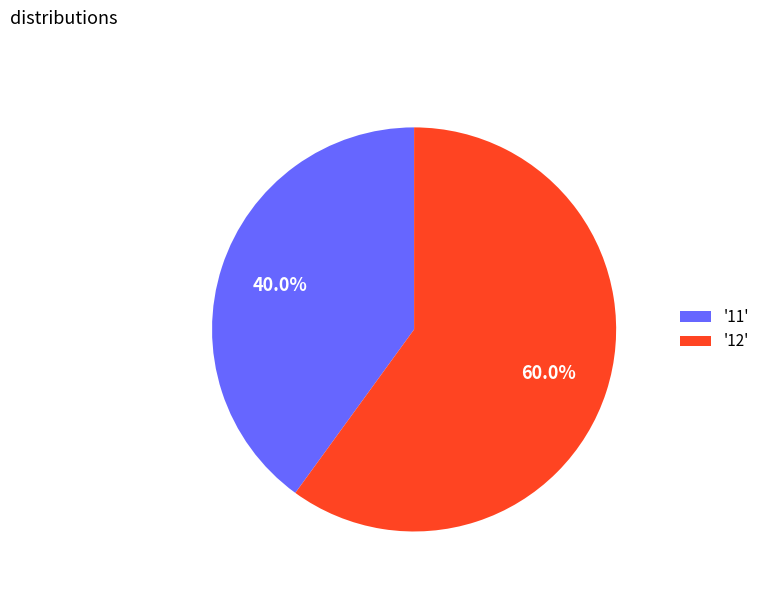

Approximately how many times larger is the value at '12' compared to '11'?

1.5